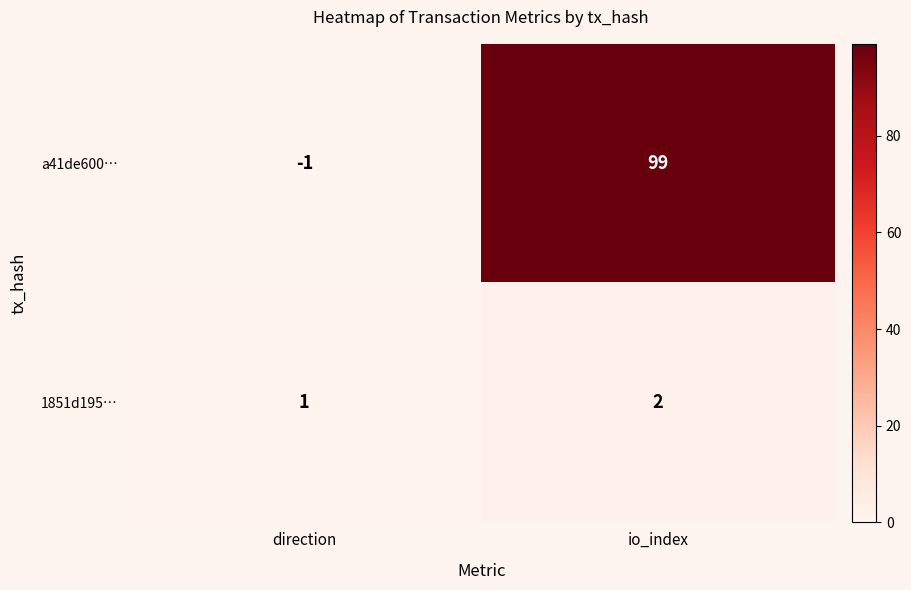

Reading left to right, what are all the values shown in this chart?

a41de600…: direction=-1	io_index=99
1851d195…: direction=1	io_index=2